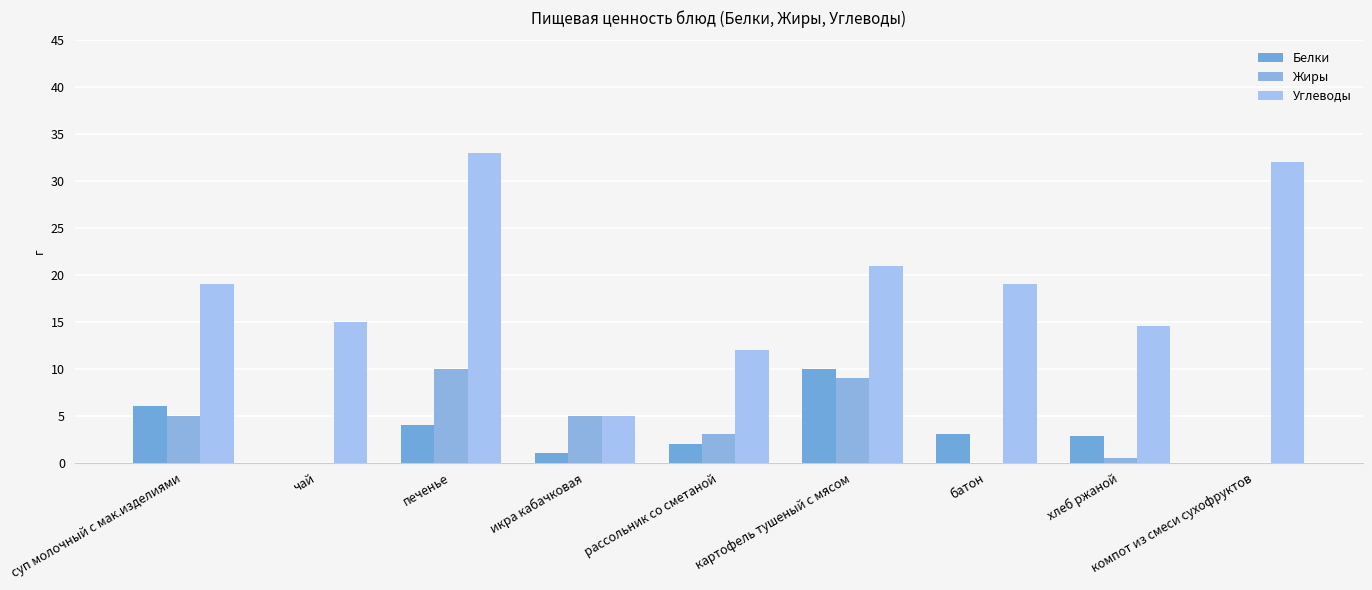

The value of Углеводы at печенье is 58.7. True or false?

False